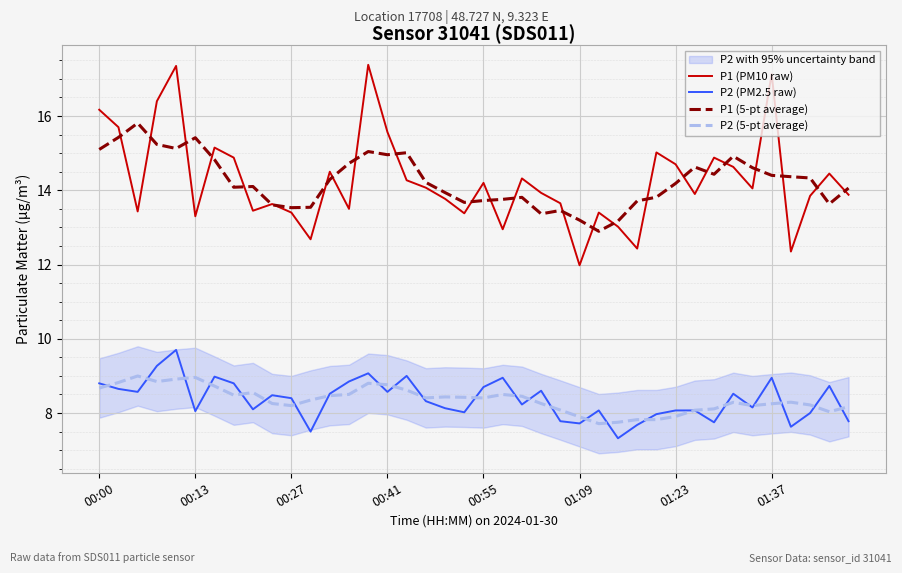

True or false: P1 (5-pt average) and P2 (5-pt average) cross at least once.

False